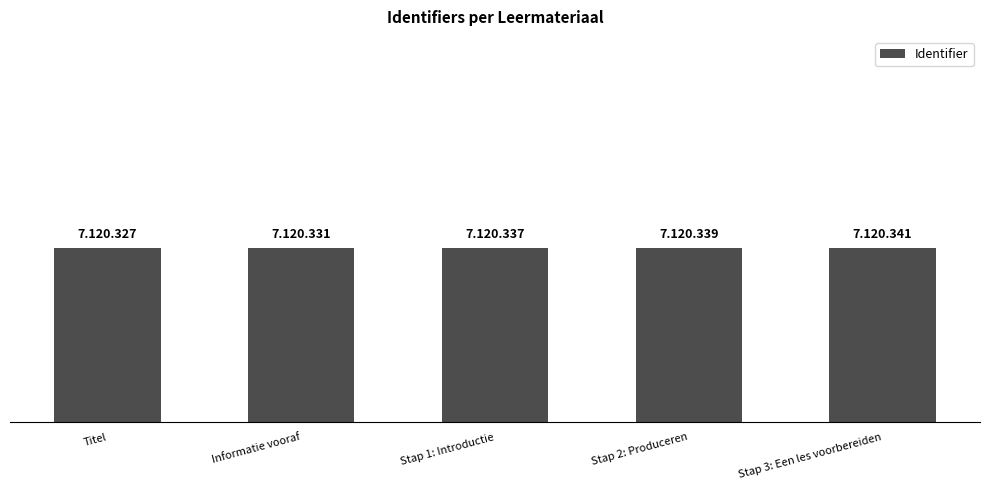

Does the chart contain any negative values?

No